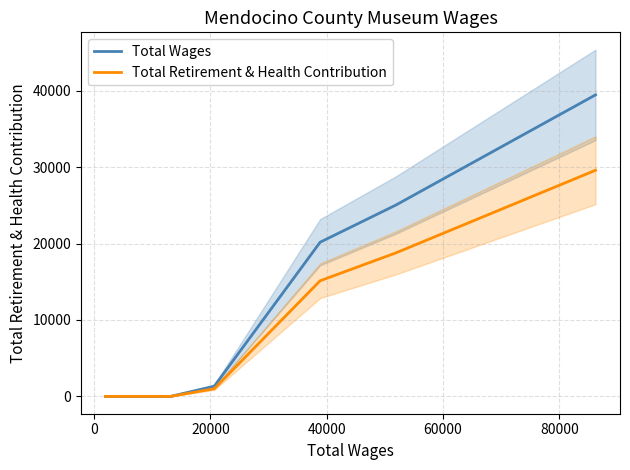

What are all the series names shown in the legend?

Total Wages, Total Retirement & Health Contribution